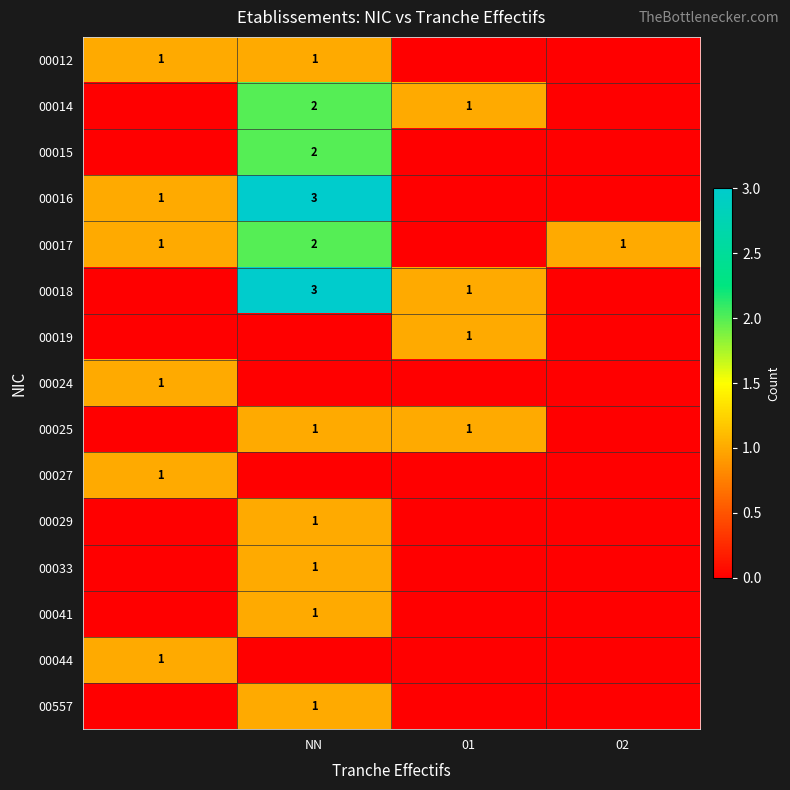

Is it true that 00014 equals 1 at 01?

True